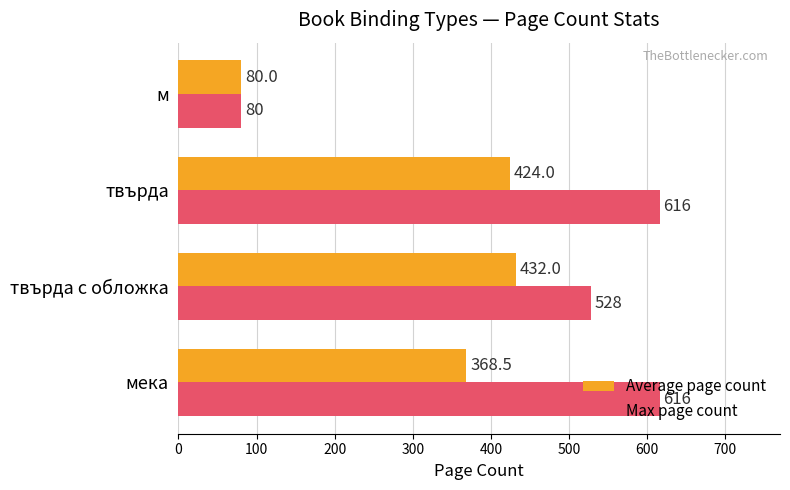

True or false: Average page count has a value of 609.7 at твърда с обложка.

False